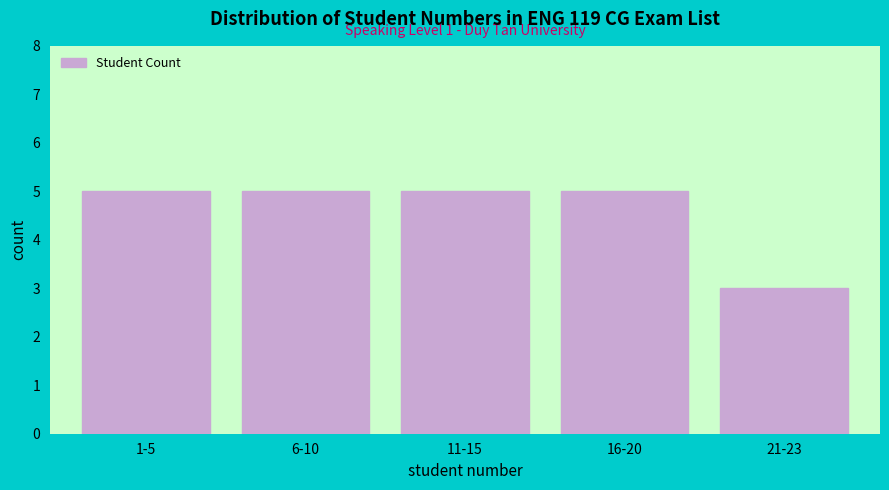

Reading left to right, extract all data points from this chart.

5	5	5	5	3